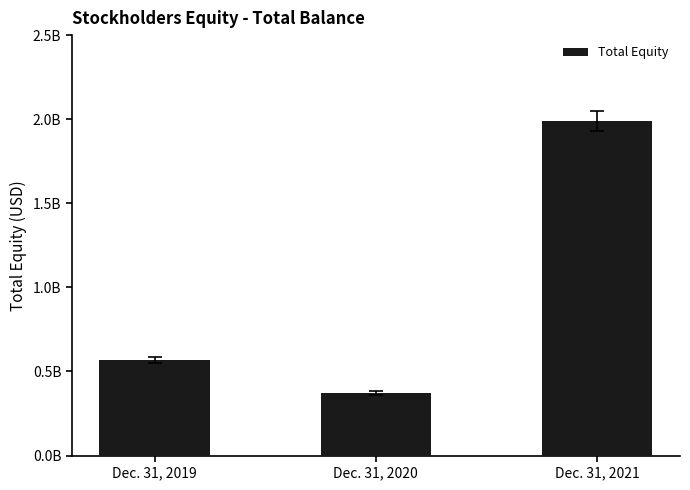

Are the bars horizontal?

No